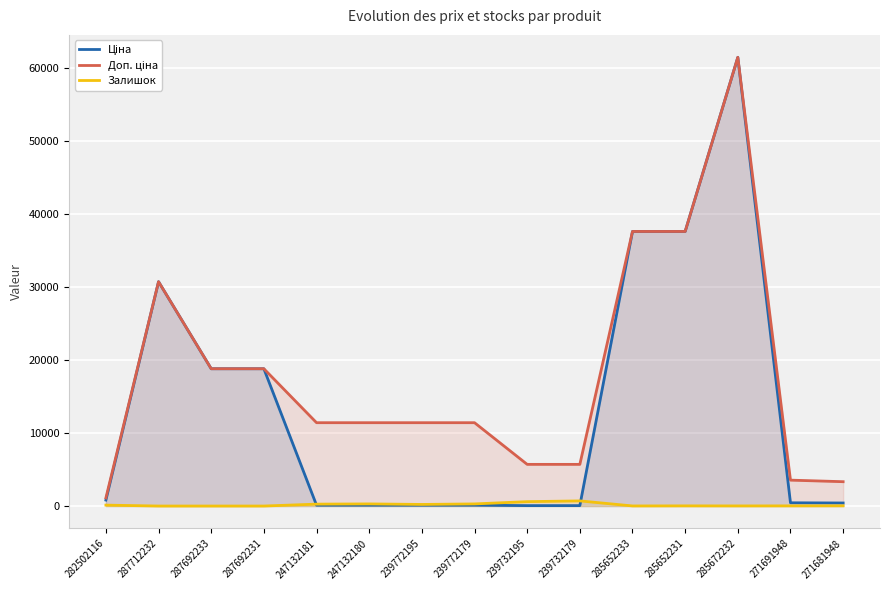

Reading left to right, list all the values displayed in this chart.

Ціна: 282502116=818.5	287712232=30717.1	287692233=18796.8	287692231=18796.8	247132181=114.1	247132180=114.1	239772195=114.1	239772179=114.1	239732195=57.0	239732179=57.0	285652233=37593.6	285652231=37593.6	285672232=61434.3	271691948=443.1	271681948=416.6
Доп. ціна: 282502116=1109.2	287712232=30717.1	287692233=18796.8	287692231=18796.8	247132181=11410.0	247132180=11410.0	239772195=11410.0	239772179=11410.0	239732195=5705.0	239732179=5705.0	285652233=37593.6	285652231=37593.6	285672232=61434.3	271691948=3545.0	271681948=3332.5
Залишок: 282502116=125.0	287712232=0.0	287692233=0.0	287692231=0.0	247132181=260.0	247132180=290.0	239772195=218.0	239772179=290.0	239732195=601.0	239732179=702.0	285652233=13.0	285652231=23.0	285672232=16.0	271691948=22.0	271681948=30.0